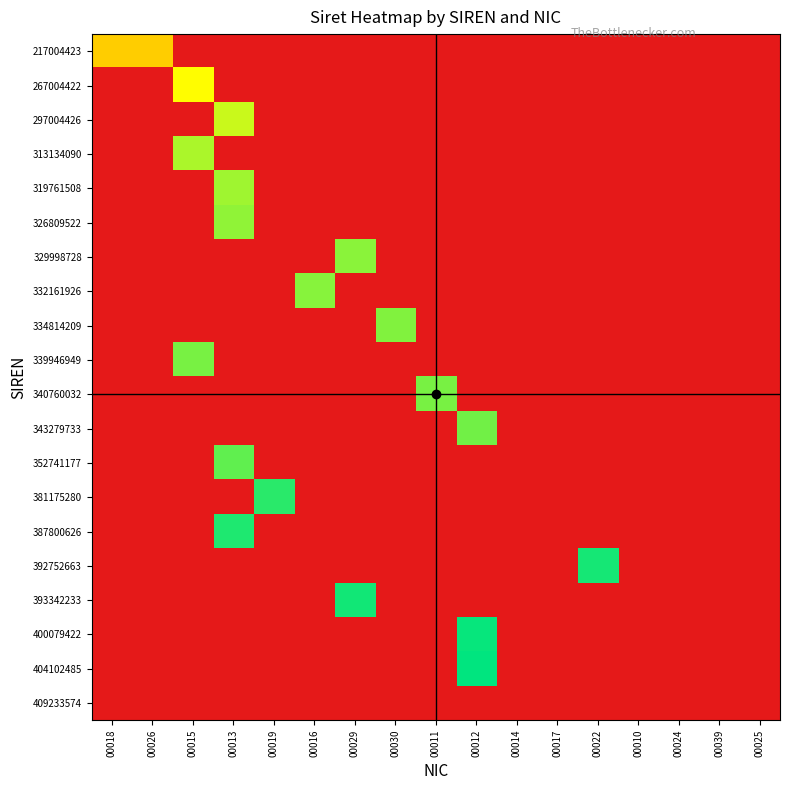

At how many categories does at least one series exceed 0?

11